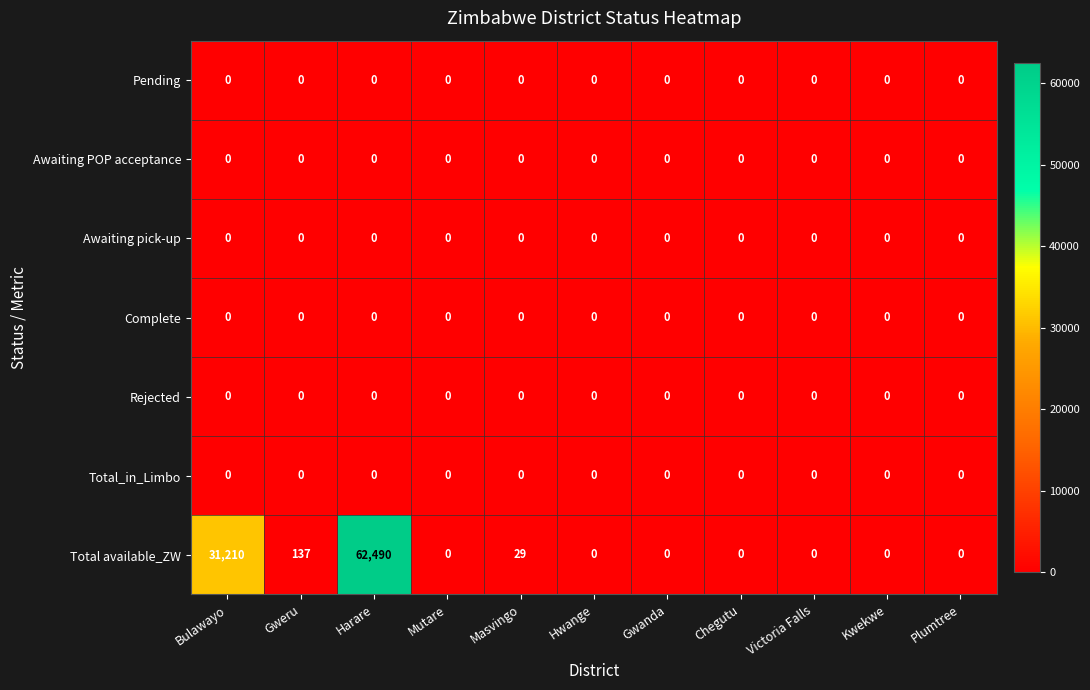

The value of Total_in_Limbo at Kwekwe is 0. True or false?

True